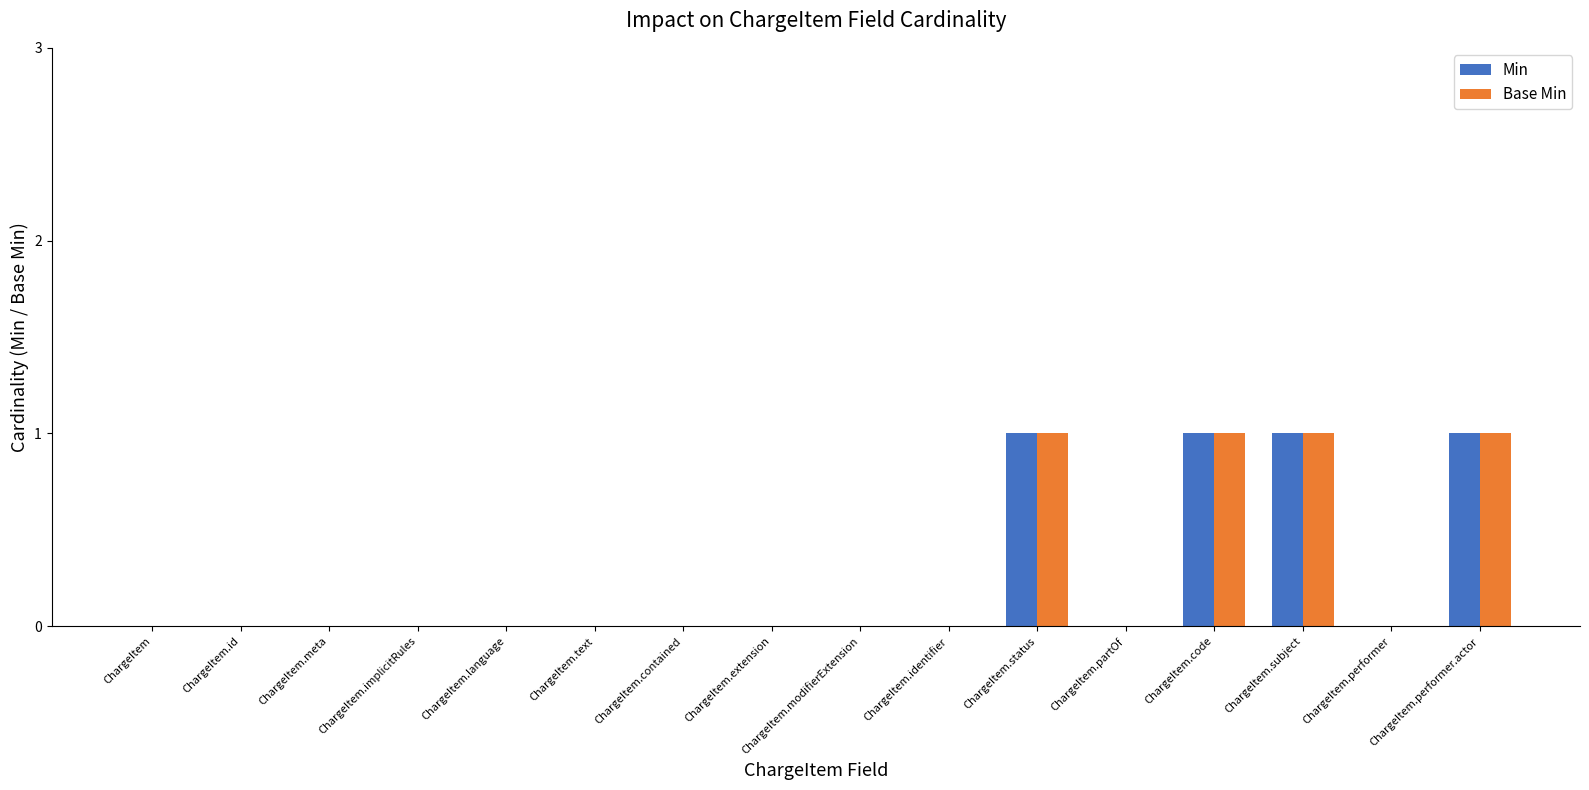

What is the sum of all Base Min values?

4